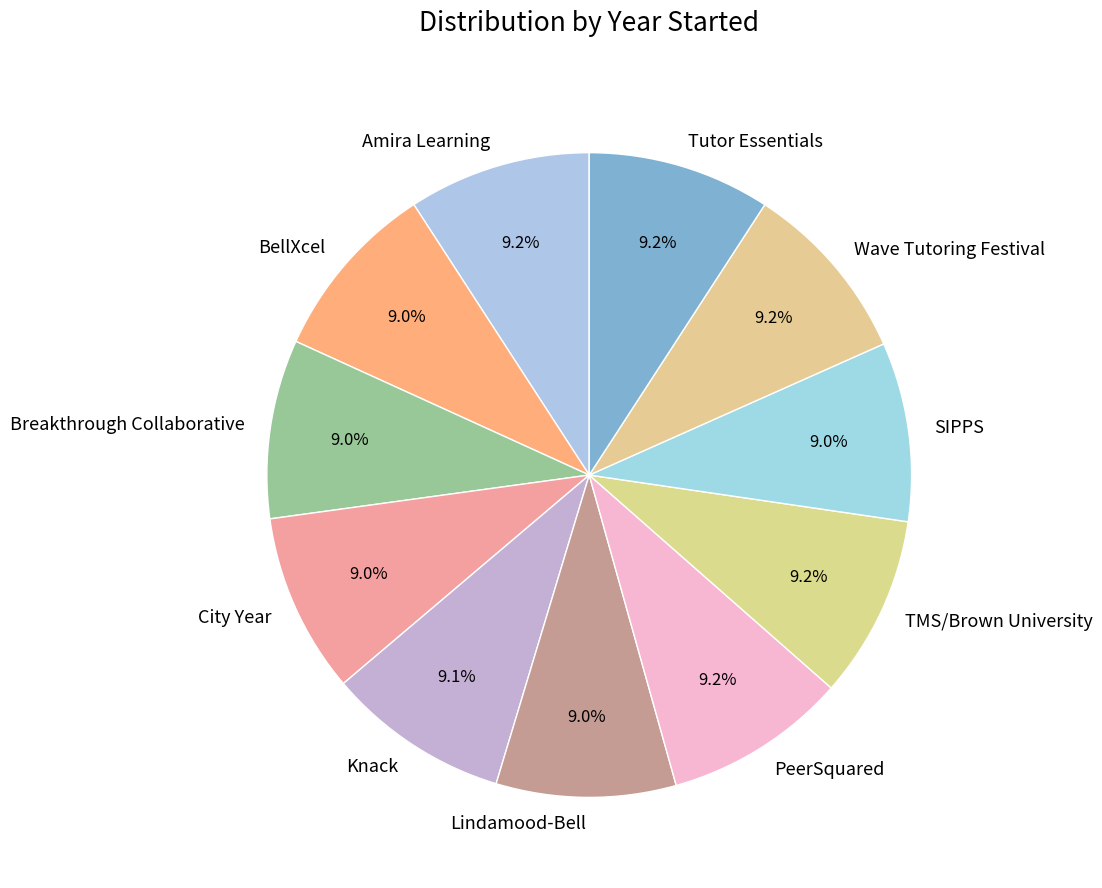

How many segments does this pie chart have?

11